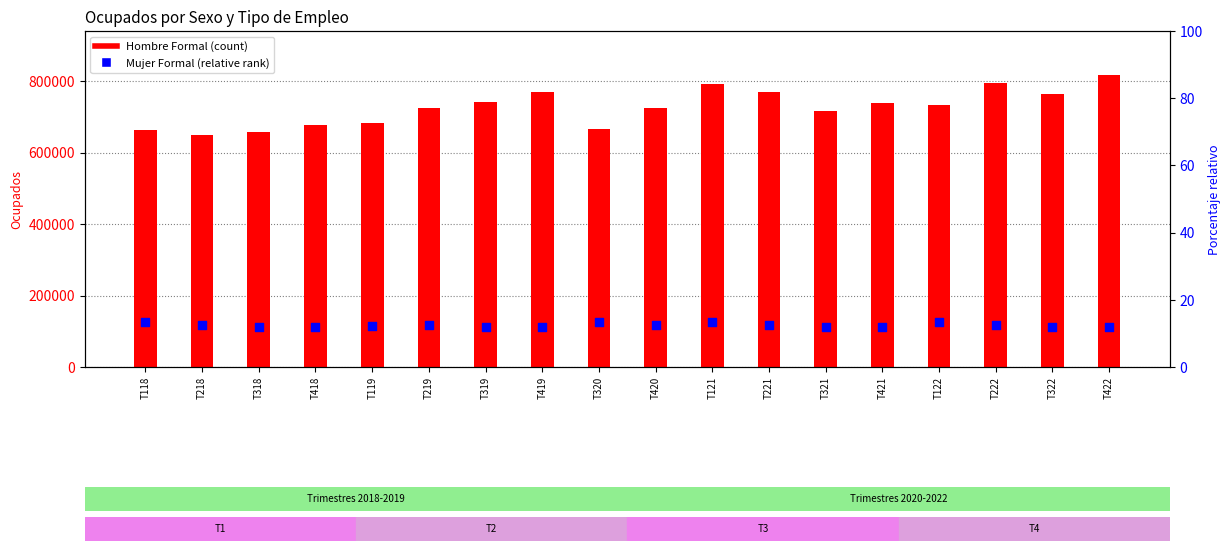

At which category is the sum across all series the highest?

T422